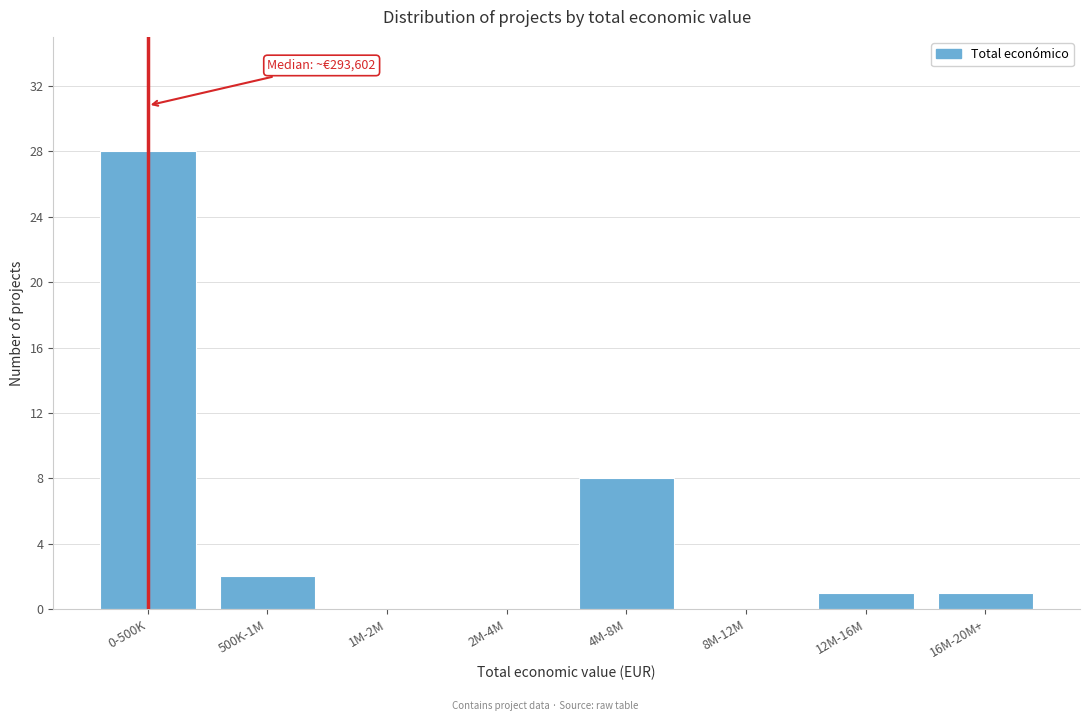

Reading right to left, extract all data points from this chart.

16M-20M+=1	12M-16M=1	8M-12M=0	4M-8M=8	2M-4M=0	1M-2M=0	500K-1M=2	0-500K=28